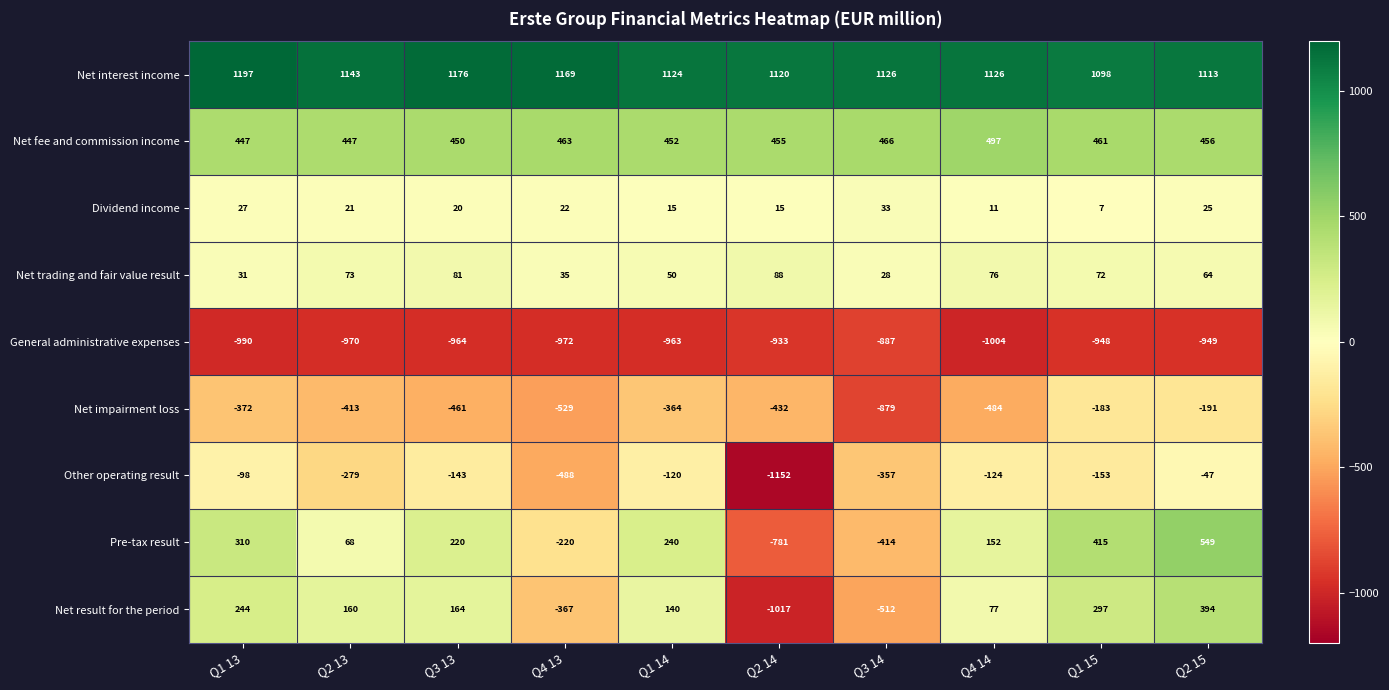

What is the greatest value displayed?

1197